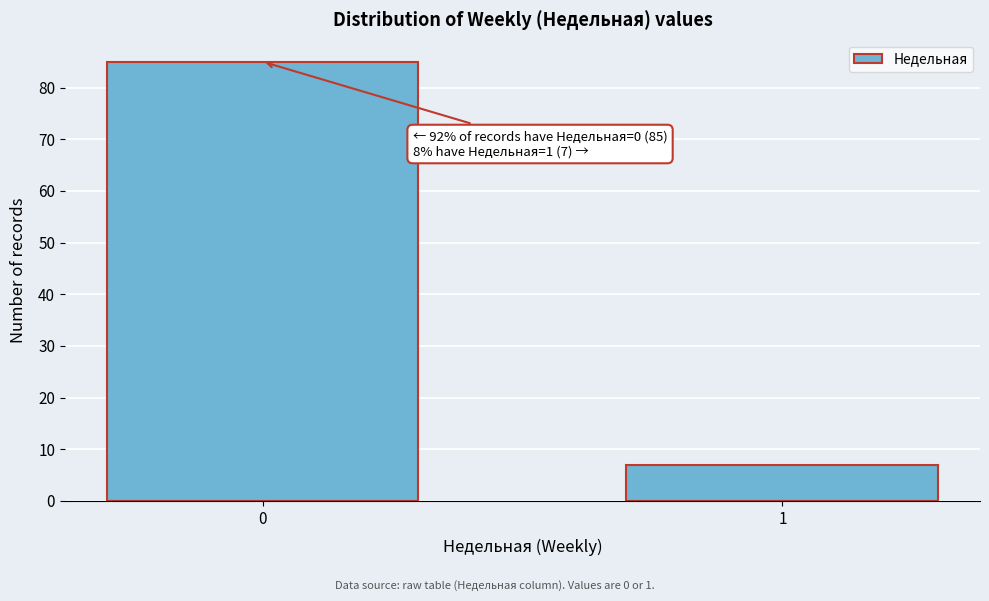

Reading left to right, what are all the values shown in this chart?

85	7